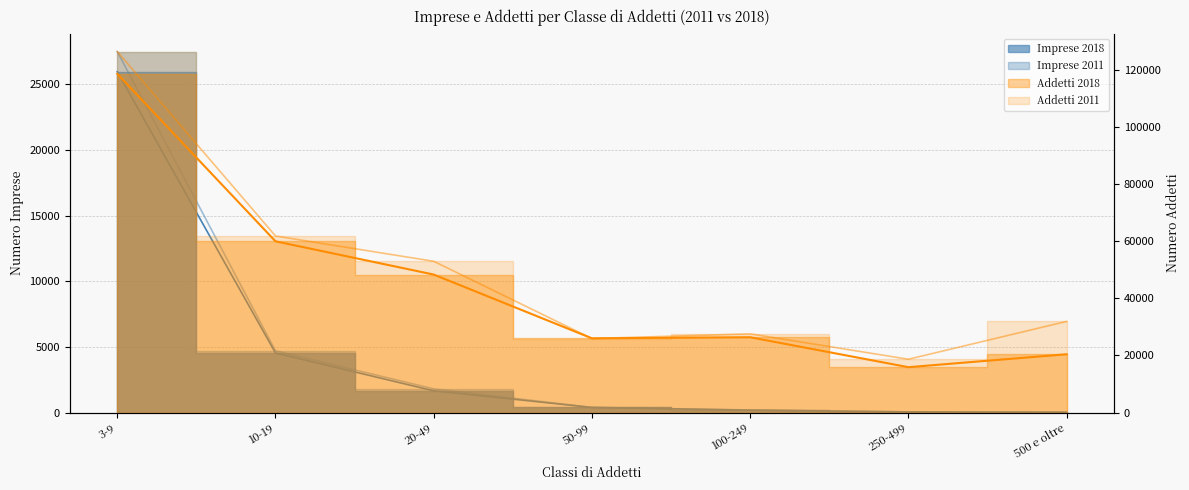

True or false: Imprese 2011 has a value of 39036 at 3-9.

False